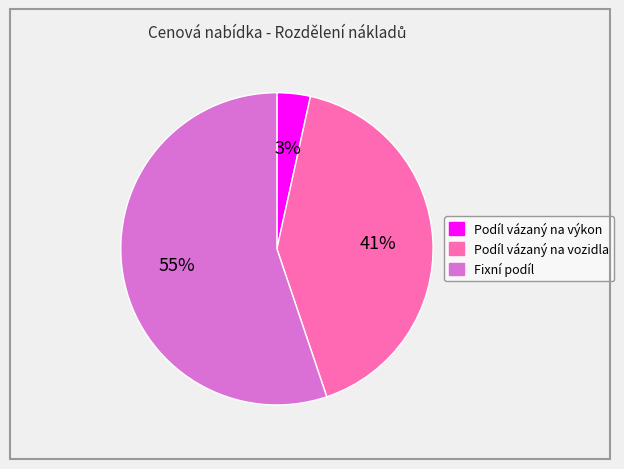

To the nearest percent, what is the difference between the Podíl vázaný na vozidla and Fixní podíl slice percentages?

14%